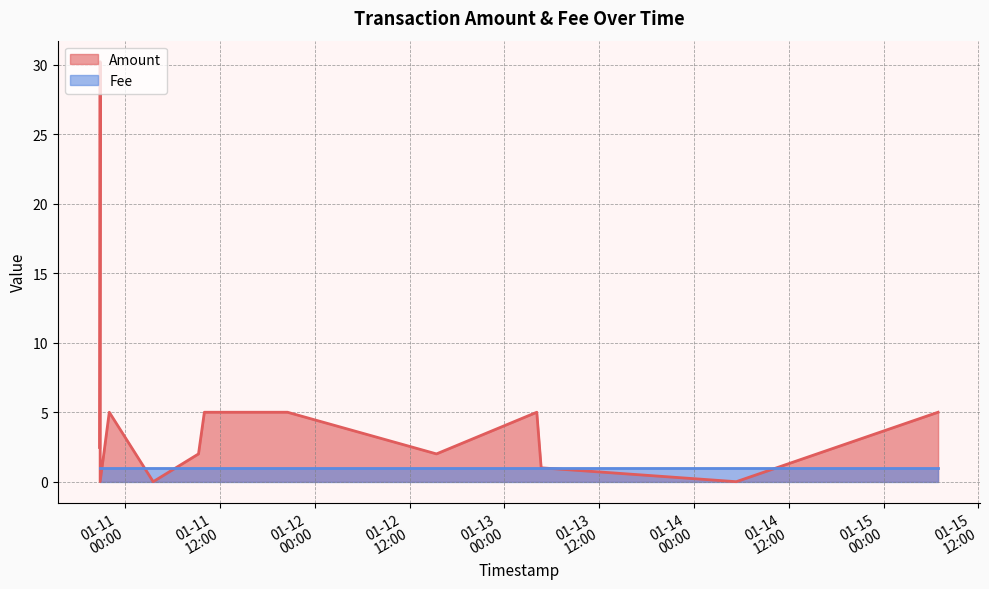

True or false: the data has more than 2 interior local peaks.

True